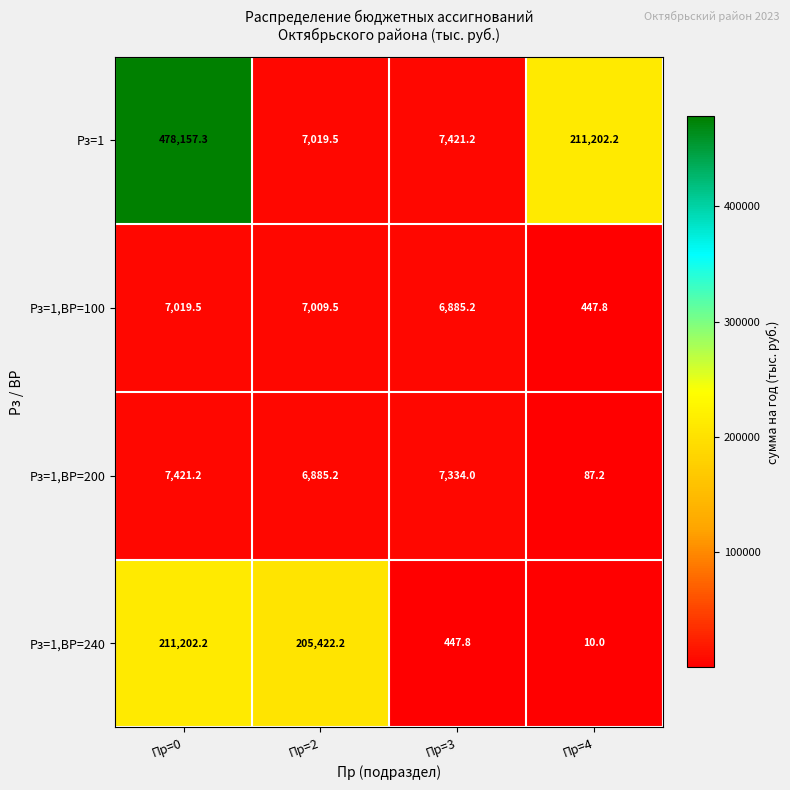

How many categories are shown in the chart?

4